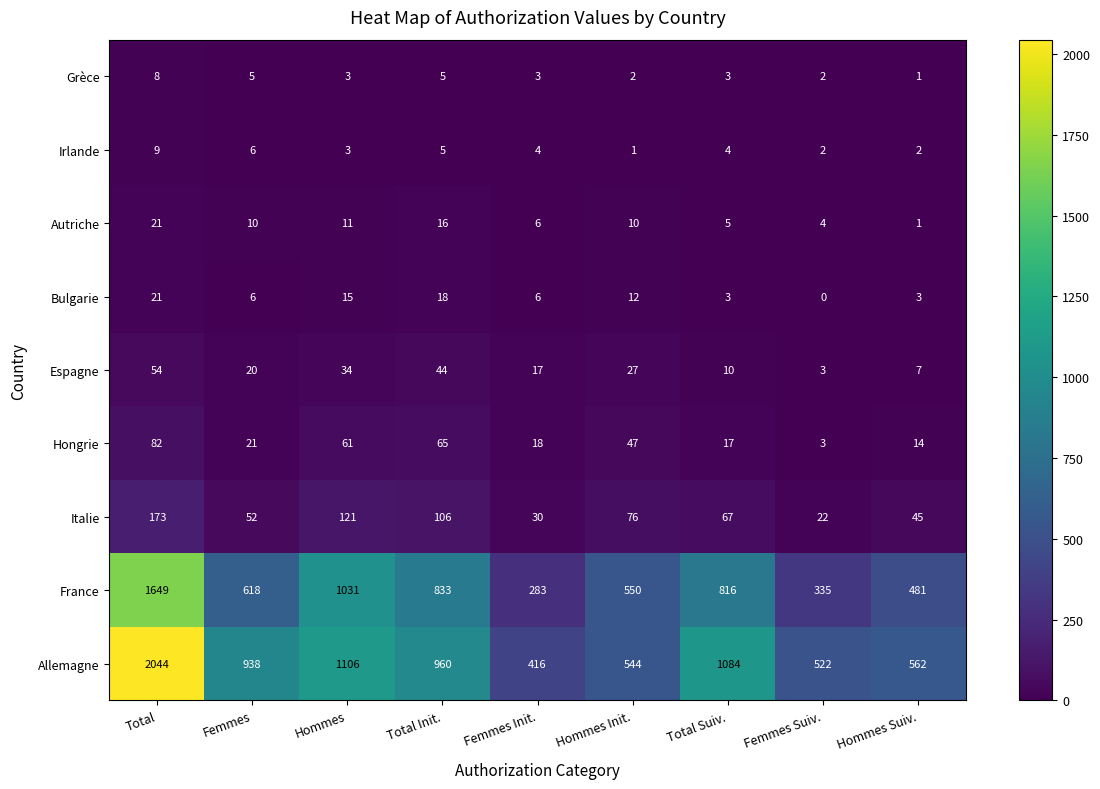

The Italie series shows 18 at Total Suiv.. True or false?

False